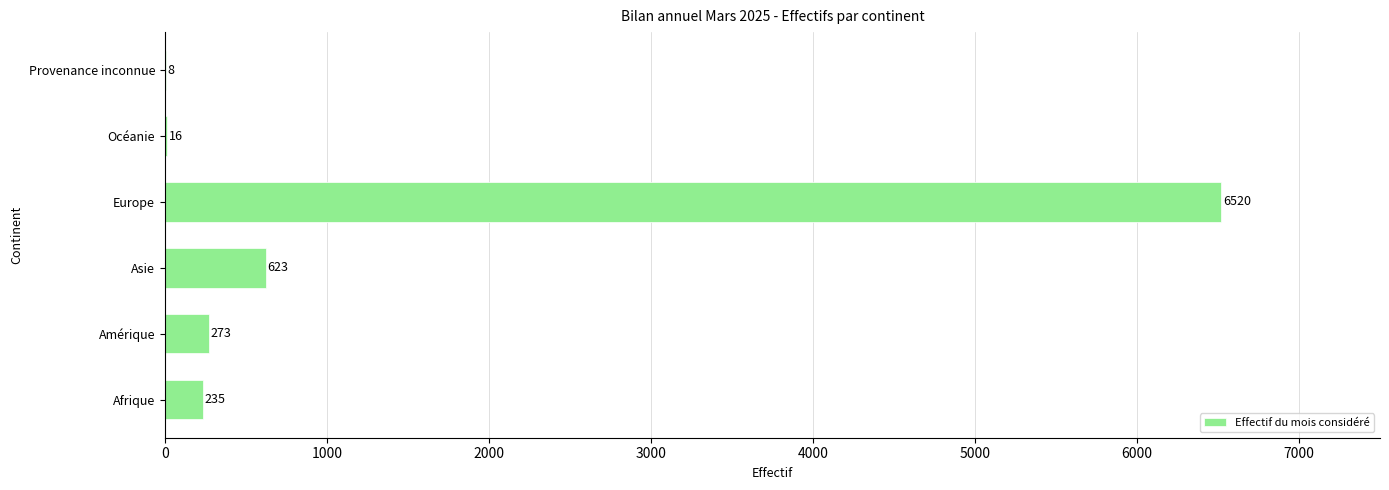

Which has a higher value, Afrique or Asie?

Asie